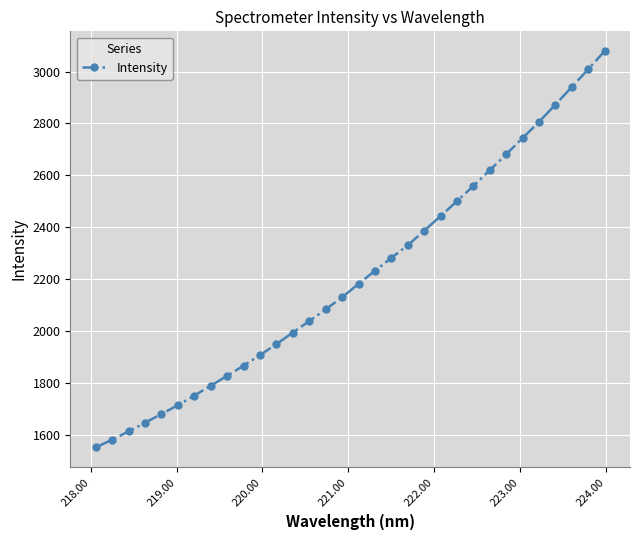

Reading left to right, transcribe all the data shown in this chart.

1552.6	1582.9	1614.1	1648.2	1681.2	1715.3	1752.3	1790.3	1828.3	1867.6	1908.1	1950.6	1995.1	2039.3	2084.4	2130.9	2182.4	2232.8	2282.2	2330.9	2386.9	2443.5	2500.7	2559.6	2619.9	2681.6	2743.6	2805.9	2872.6	2940.0	3008.8	3078.4